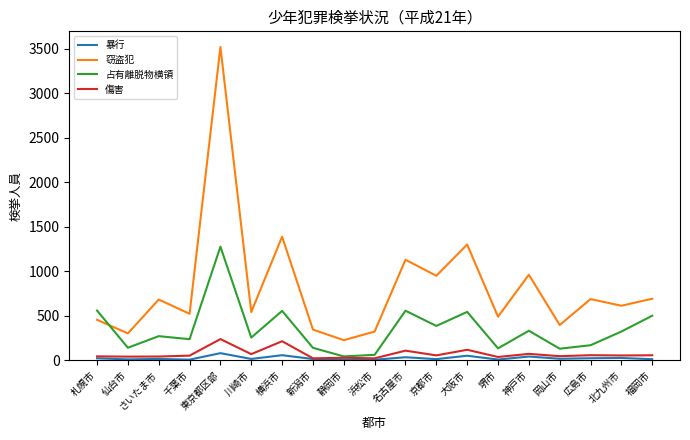

What is the maximum value shown in the chart?

3521